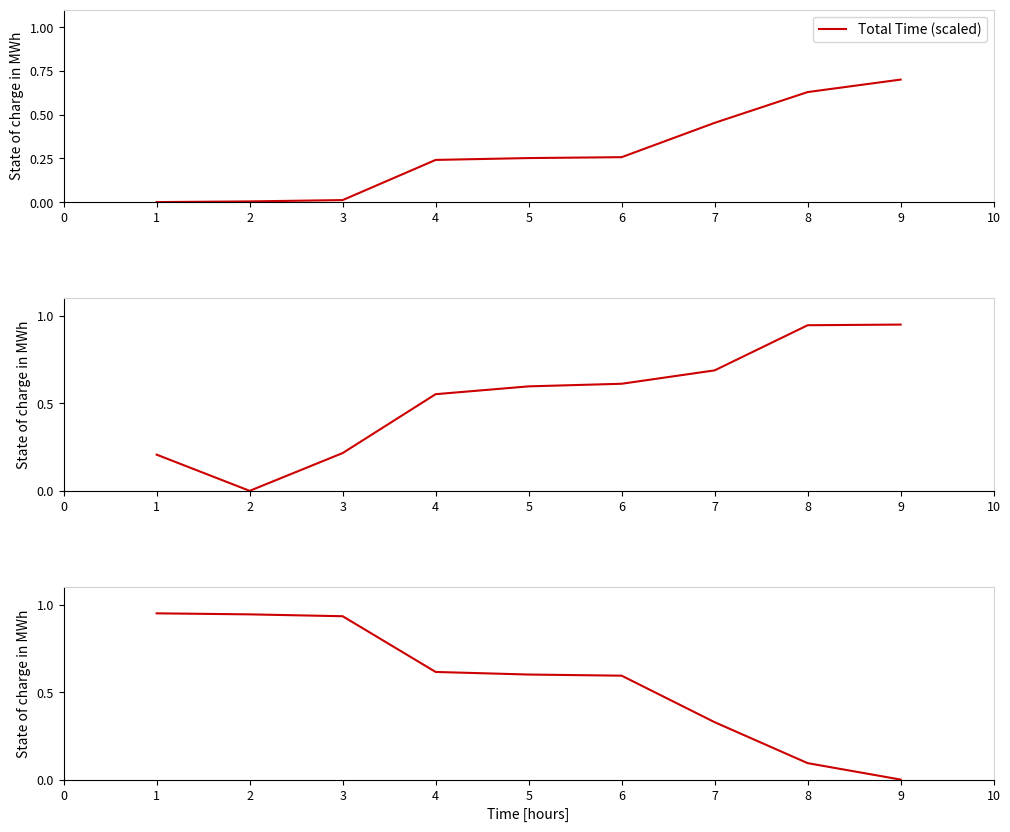

How many lines are shown in the chart?

3